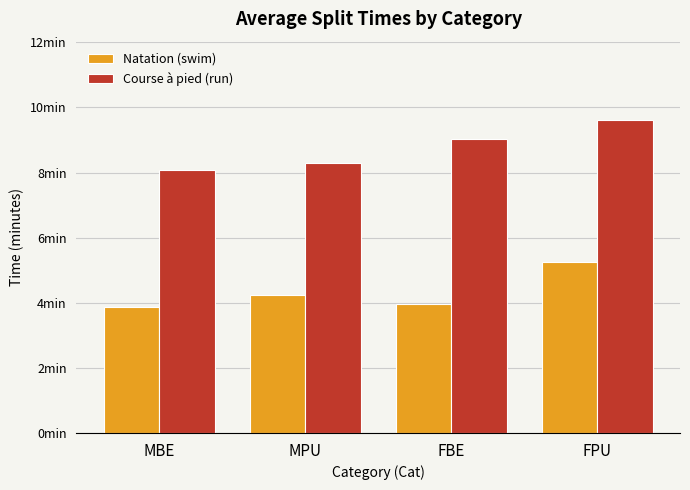

Does the chart contain stacked bars?

No